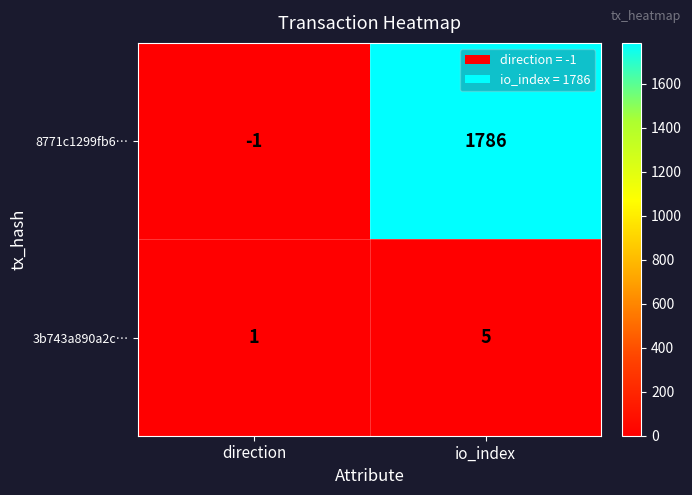

Reading left to right, transcribe all the data shown in this chart.

8771c1299fb6…: direction=-1	io_index=1786
3b743a890a2c…: direction=1	io_index=5